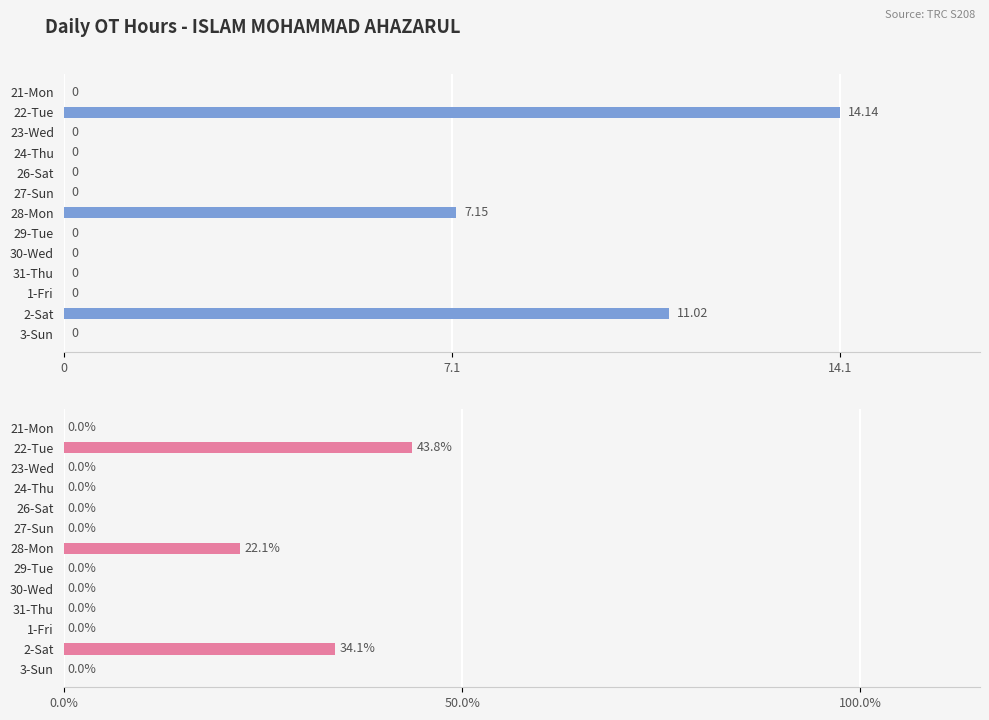

Which series has the largest total across all categories?

OT Hours %